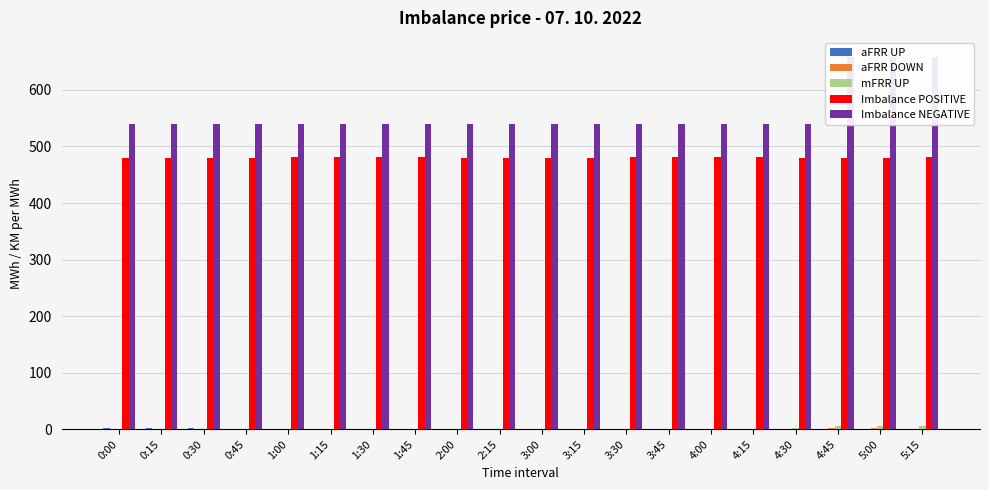

What is the value of the Imbalance POSITIVE bar at the 18th from the left?

480.0